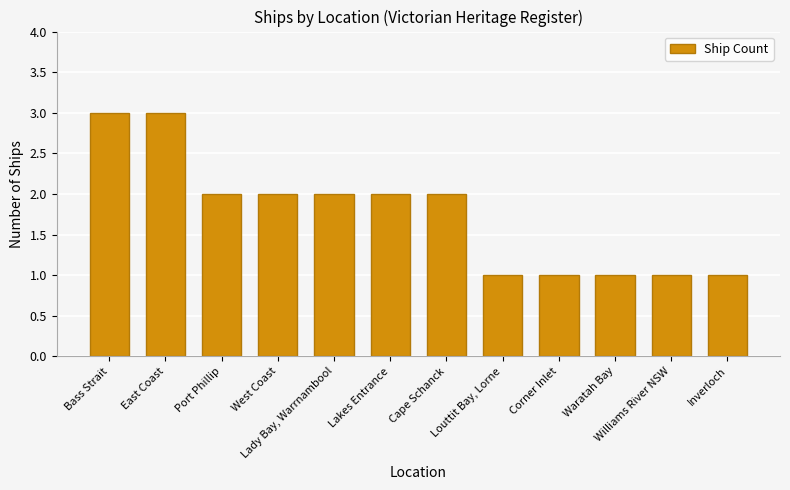

How many data points are less than 2?

5